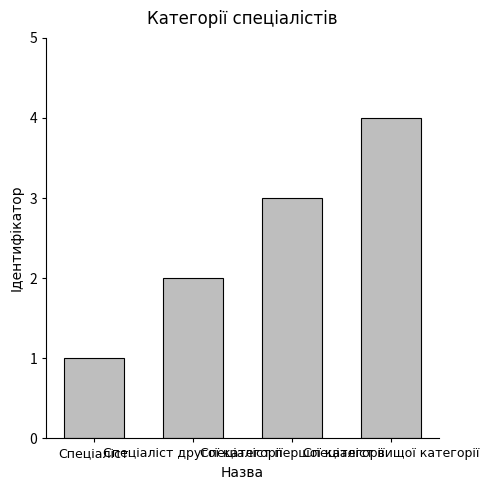

What is the ratio of the value at Спеціаліст першої категорії to the value at Спеціаліст?

3.0